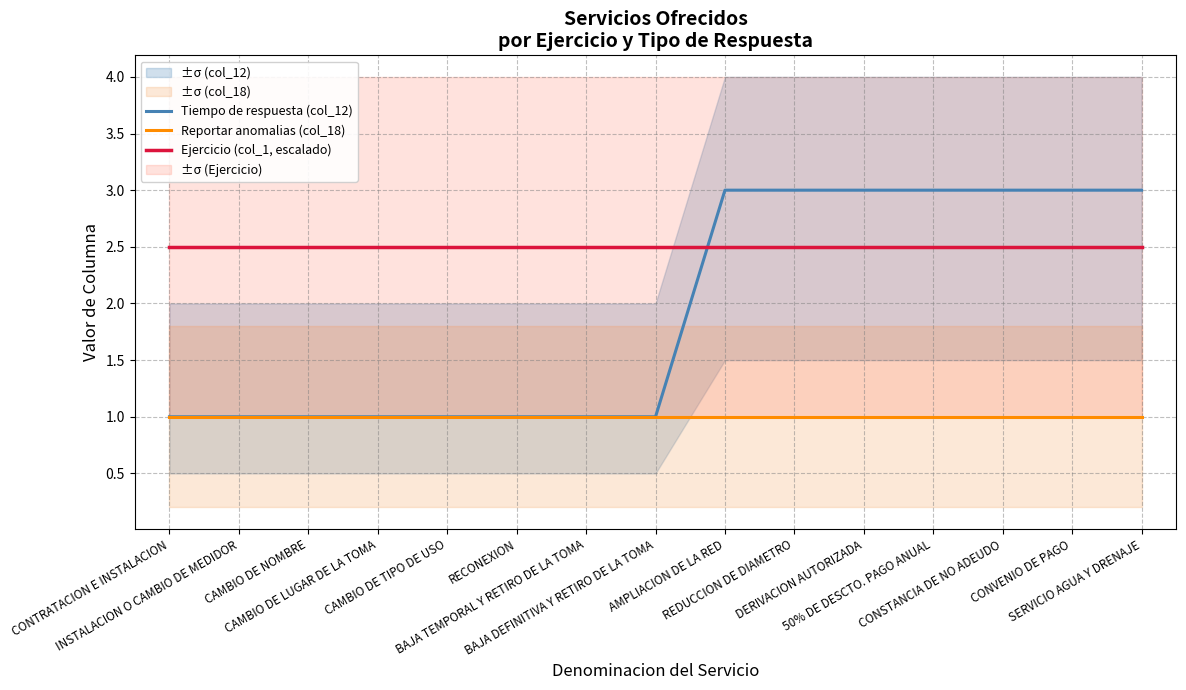

Rank the series by their average value, from lowest to highest.

Reportar anomalias (col_18), Tiempo de respuesta (col_12), Ejercicio (col_1, escalado)